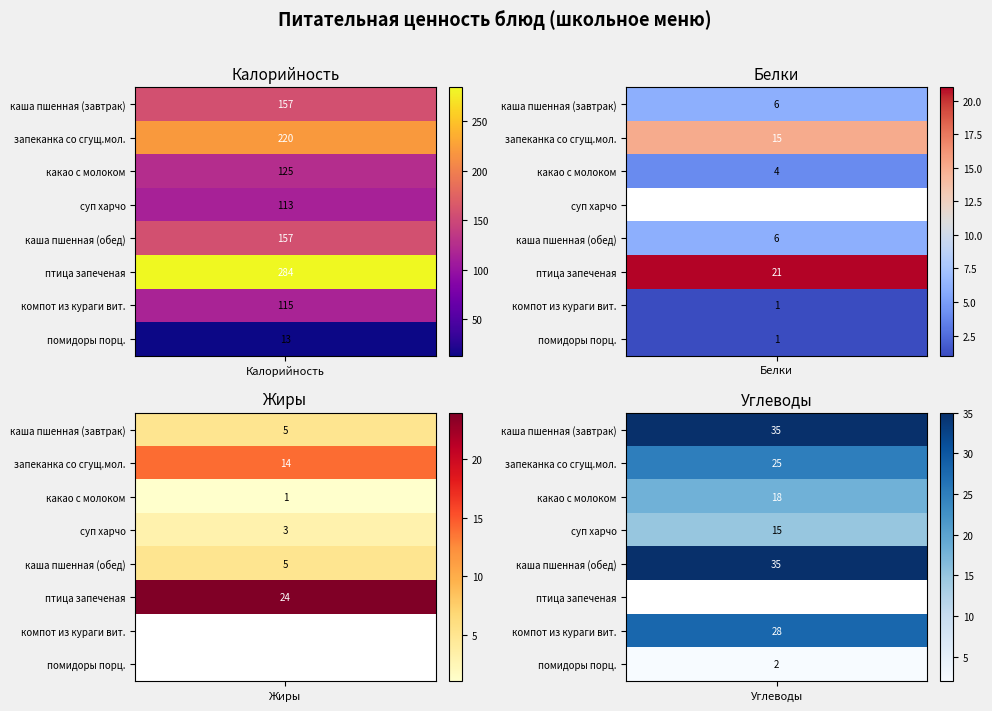

The каша пшенная (обед) series shows 5 at Жиры. True or false?

True